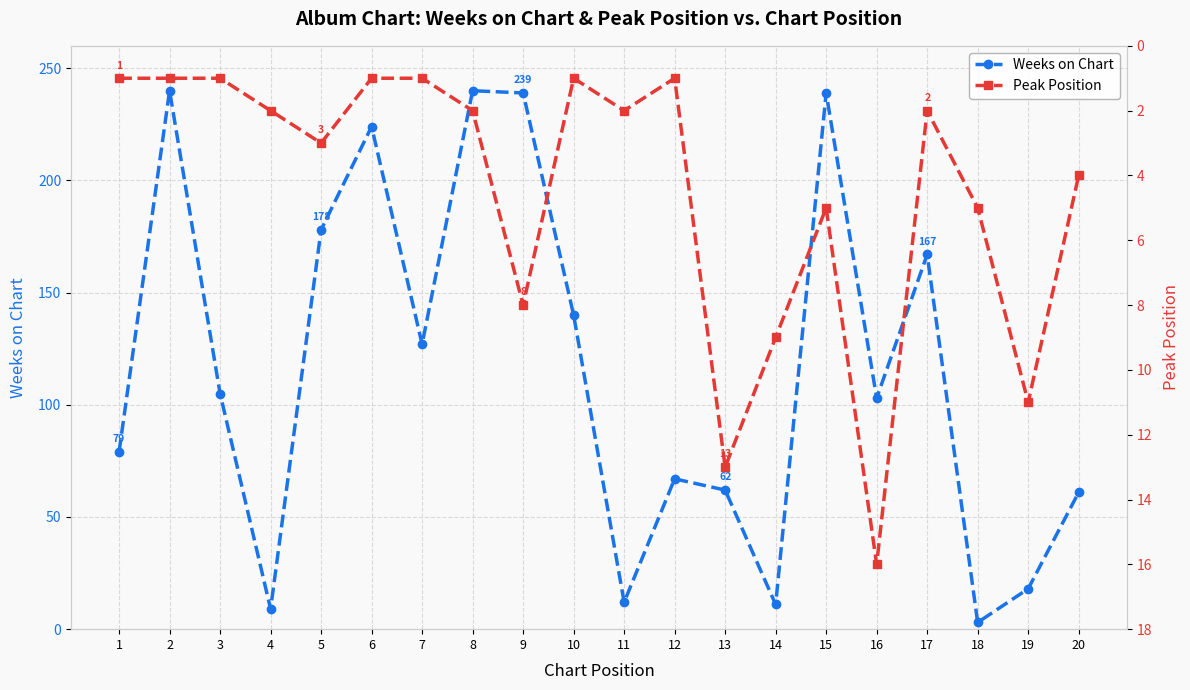

What is the minimum value for Weeks on Chart?

3